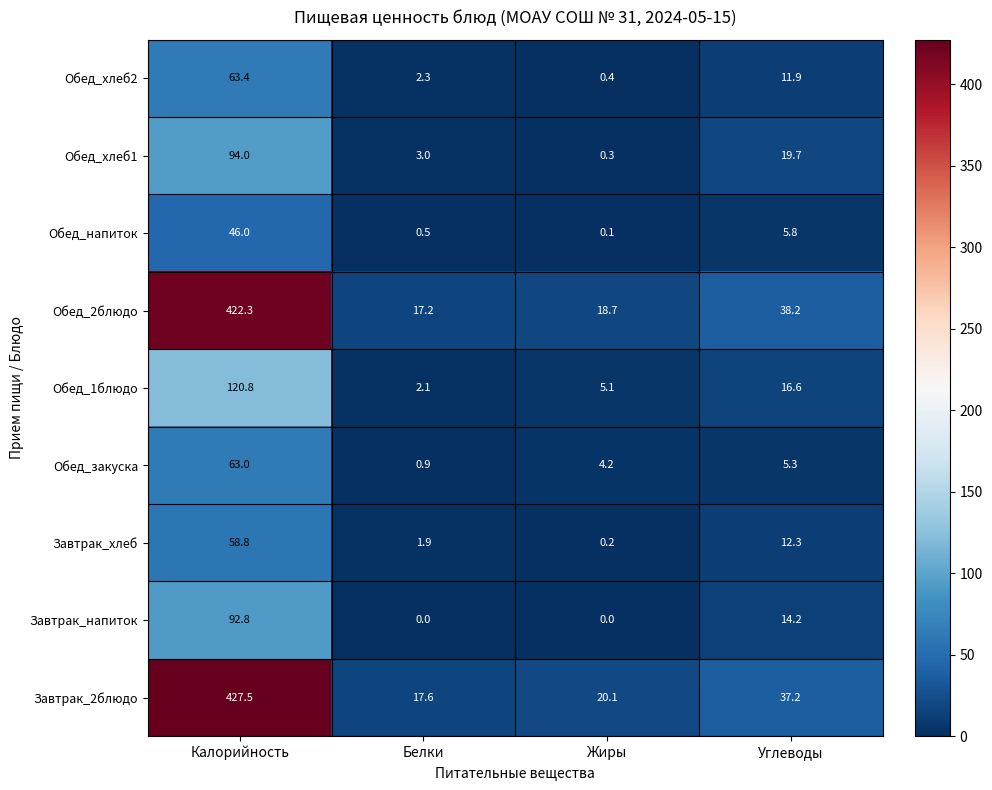

List the series in order of their peak value, lowest first.

Обед_напиток, Завтрак_хлеб, Обед_закуска, Обед_хлеб2, Завтрак_напиток, Обед_хлеб1, Обед_1блюдо, Обед_2блюдо, Завтрак_2блюдо